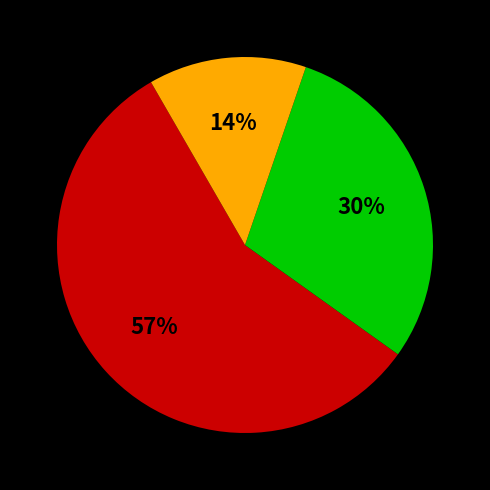

Is there a majority slice in this chart?

Yes